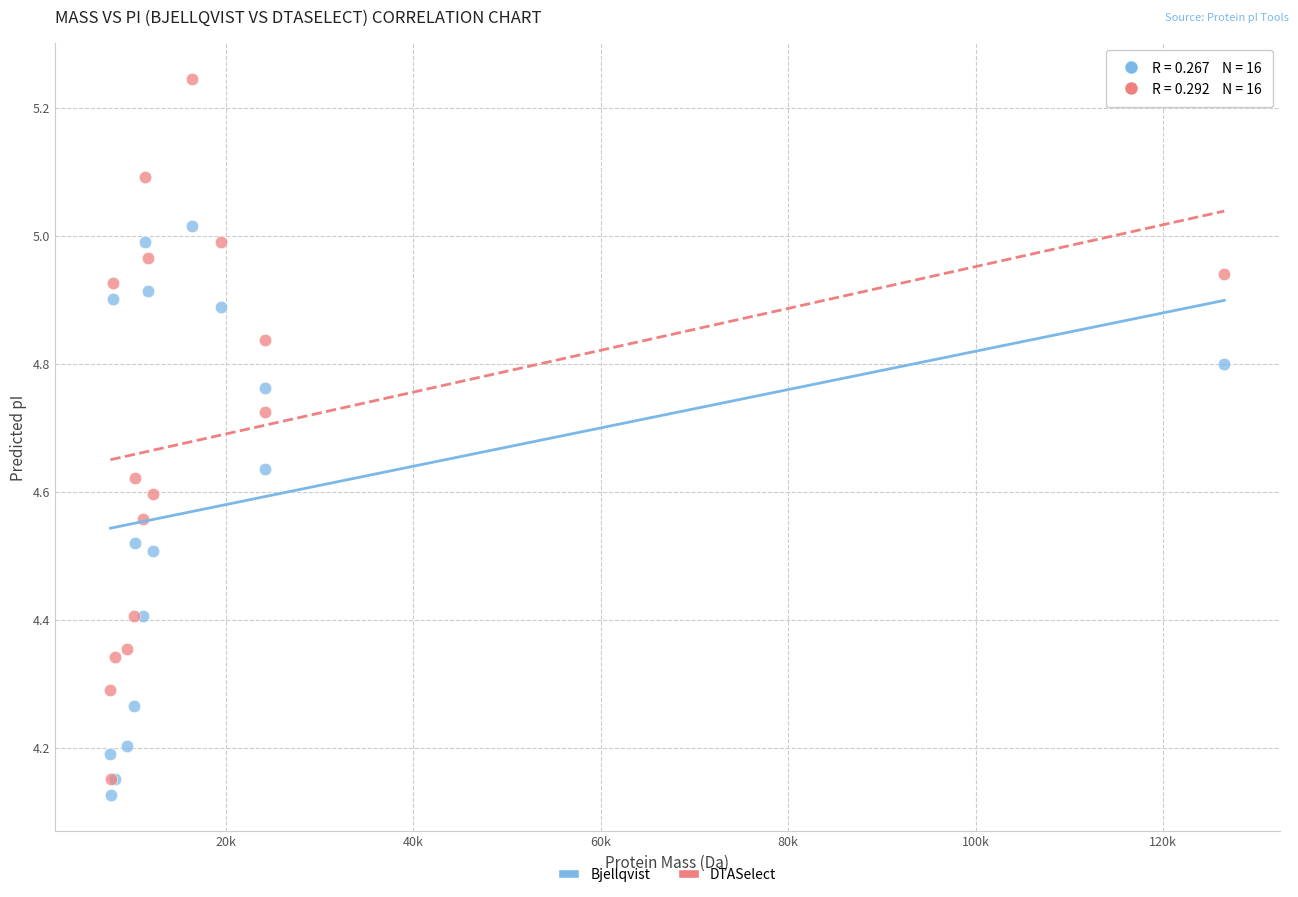

What are all the series names shown in the legend?

Bjellqvist, DTASelect